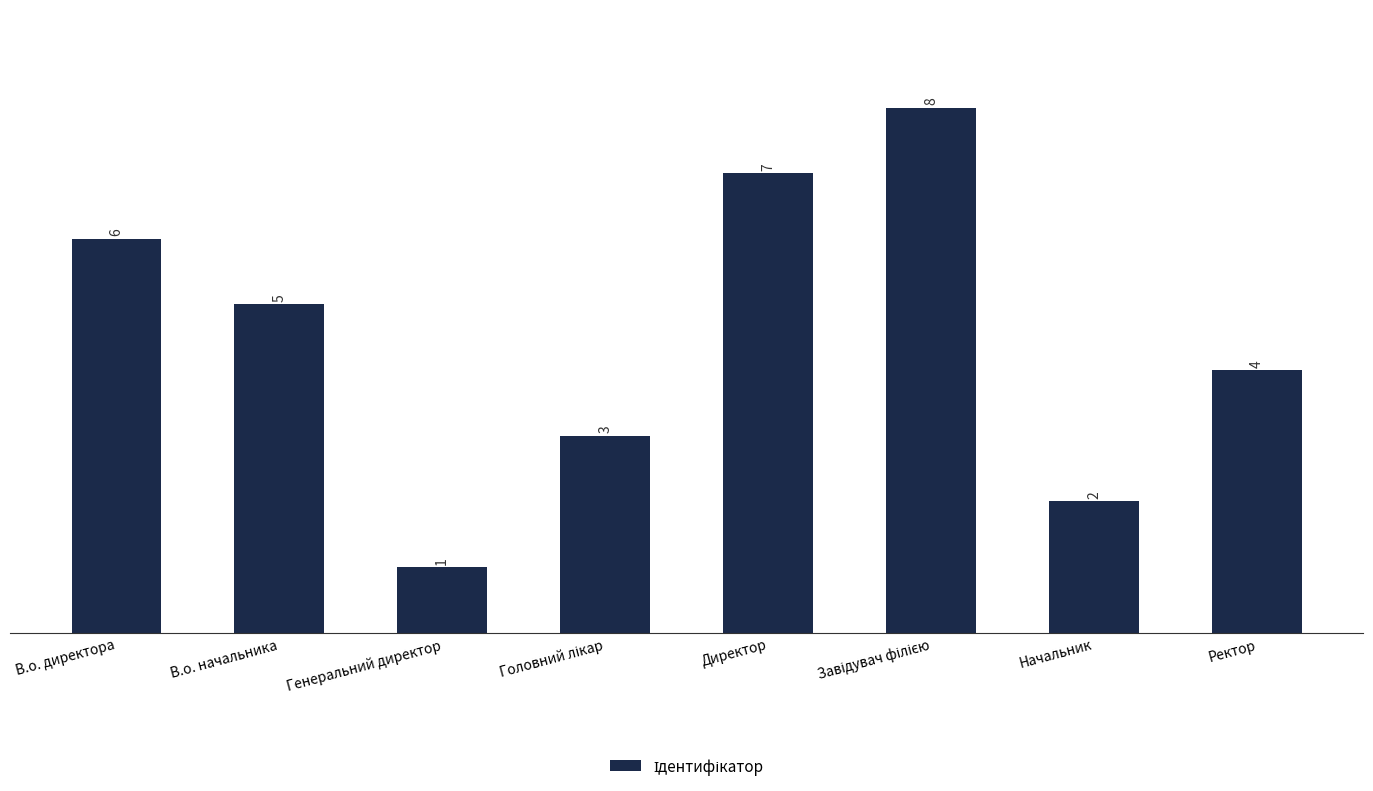

What is the sum of all values?

36